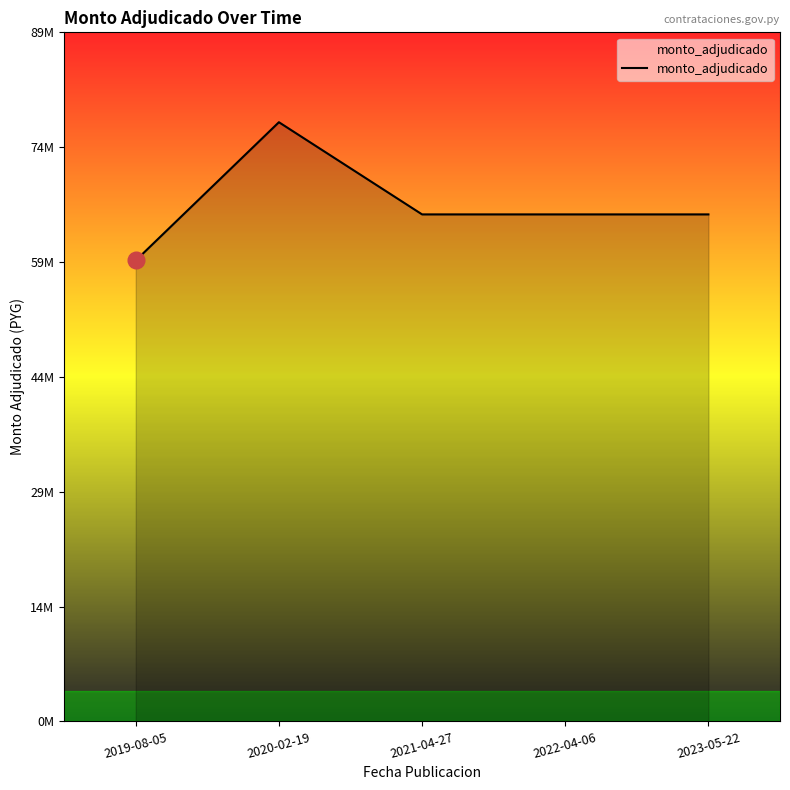

Does the chart have visible grid lines?

No